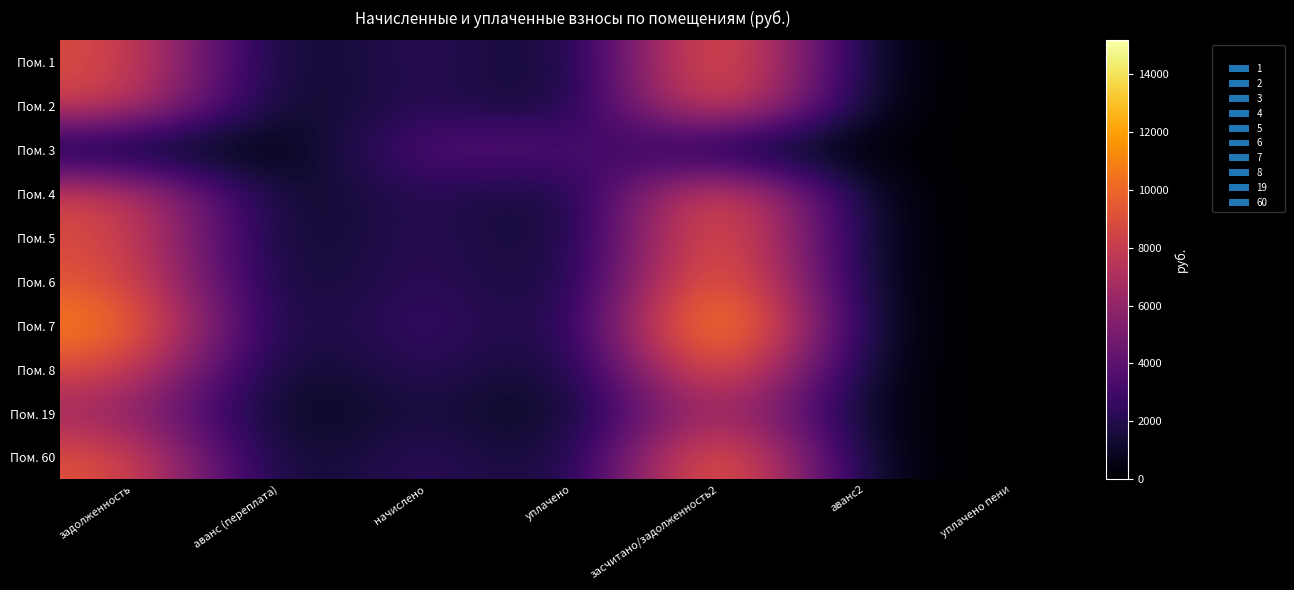

What is the difference between the highest and lowest values at уплачено?

4050.0